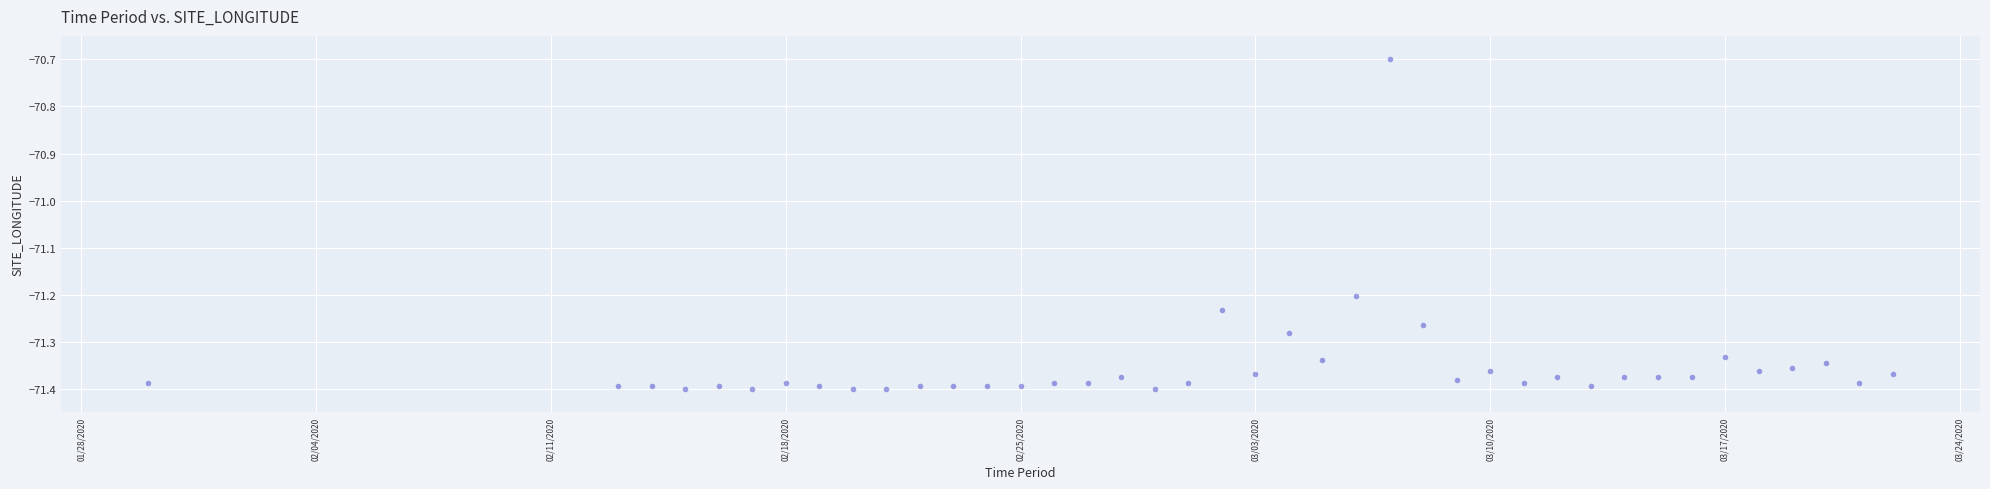

What is the range of X values (max minus min)?

52.0